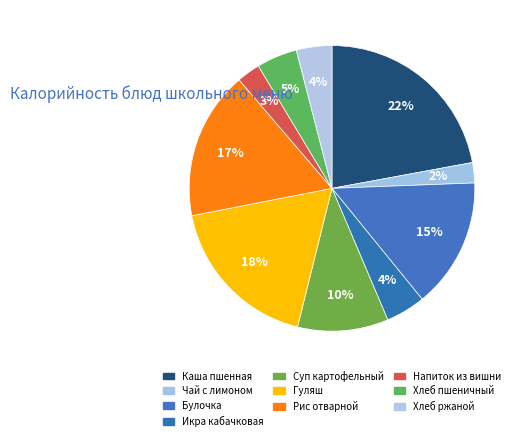

To the nearest percent, what is the average slice percentage?

10%